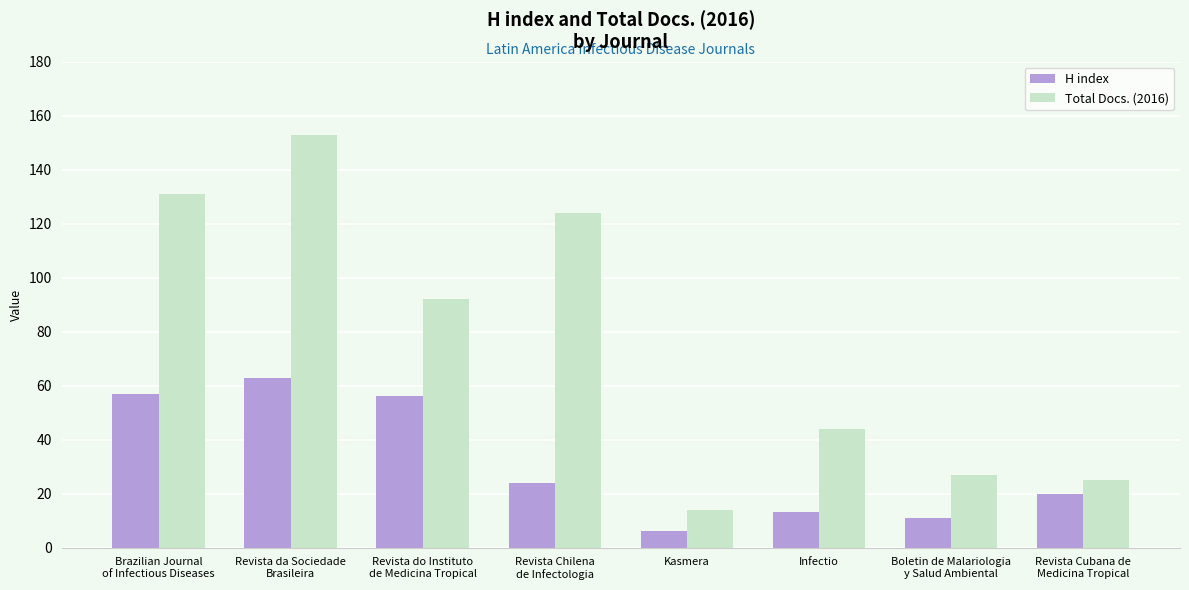

Which category has the highest value across all series?

Revista da Sociedade
Brasileira